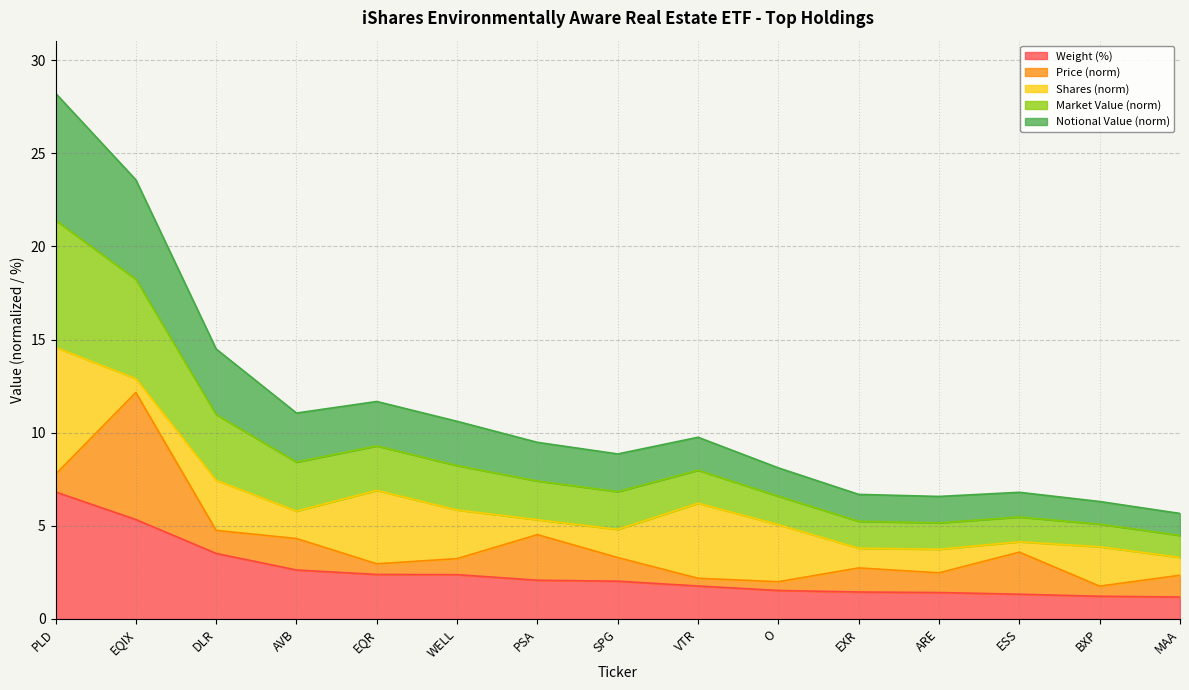

What is the sum of the Market Value values at EQR and PSA?

4.5